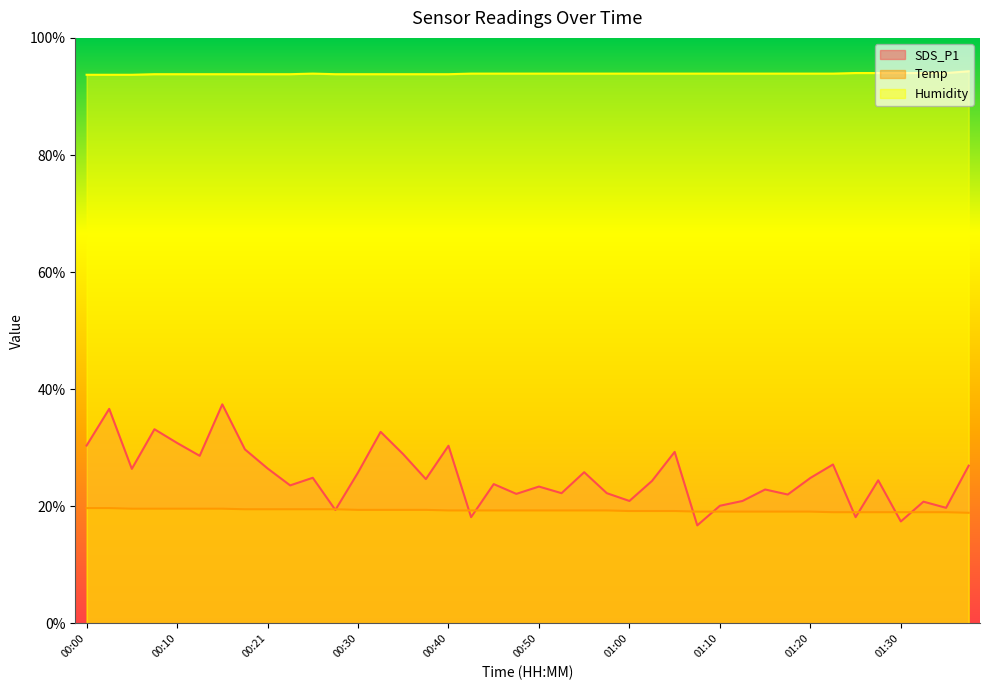

The Temp series shows 19.0 at 01:30. True or false?

True